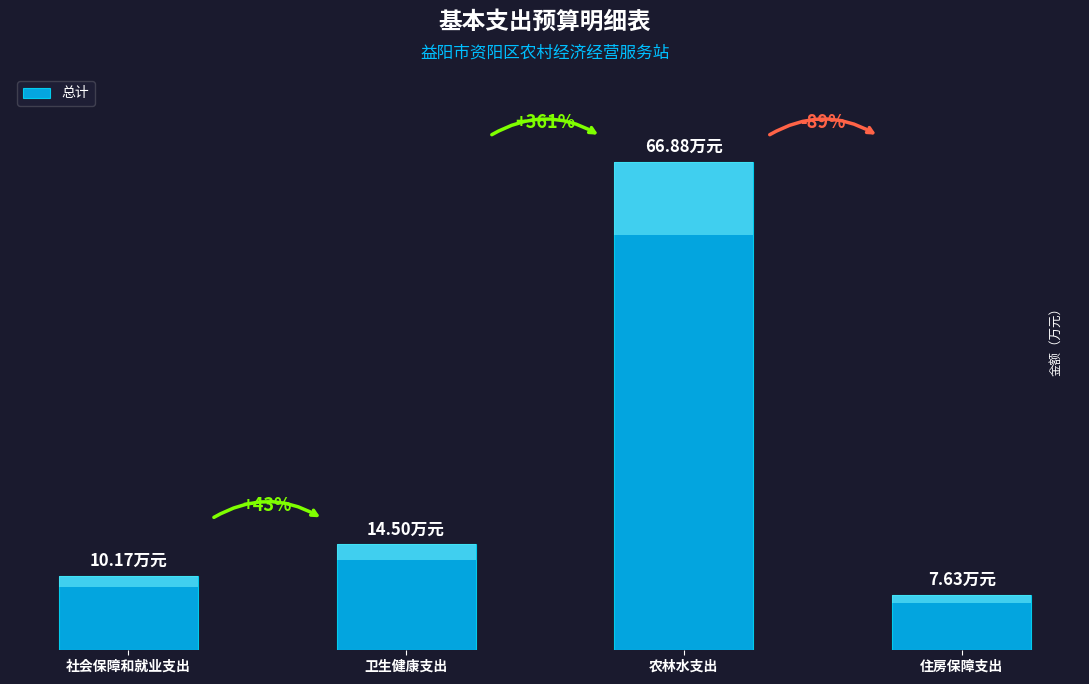

Where does the data first go above 14?

卫生健康支出